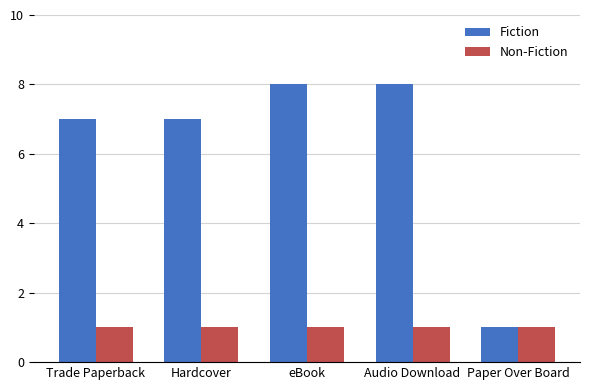

Count the Fiction values in the range 7 to 8.

4